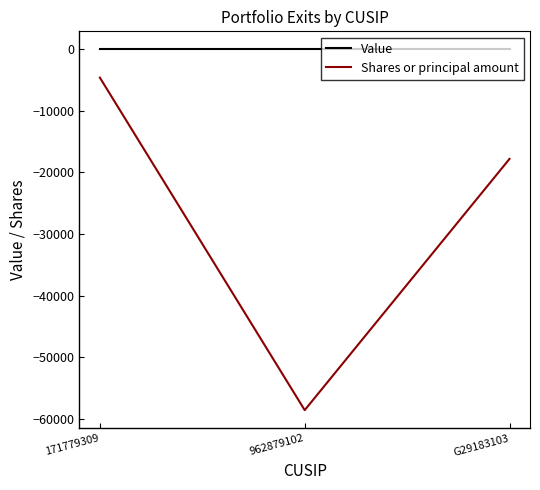

What is the spread (max minus min) of values at G29183103?

17793